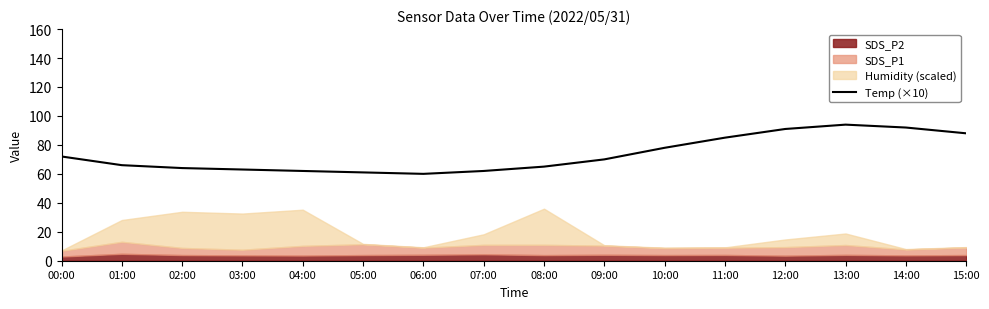

What is the maximum value shown in the chart?

94